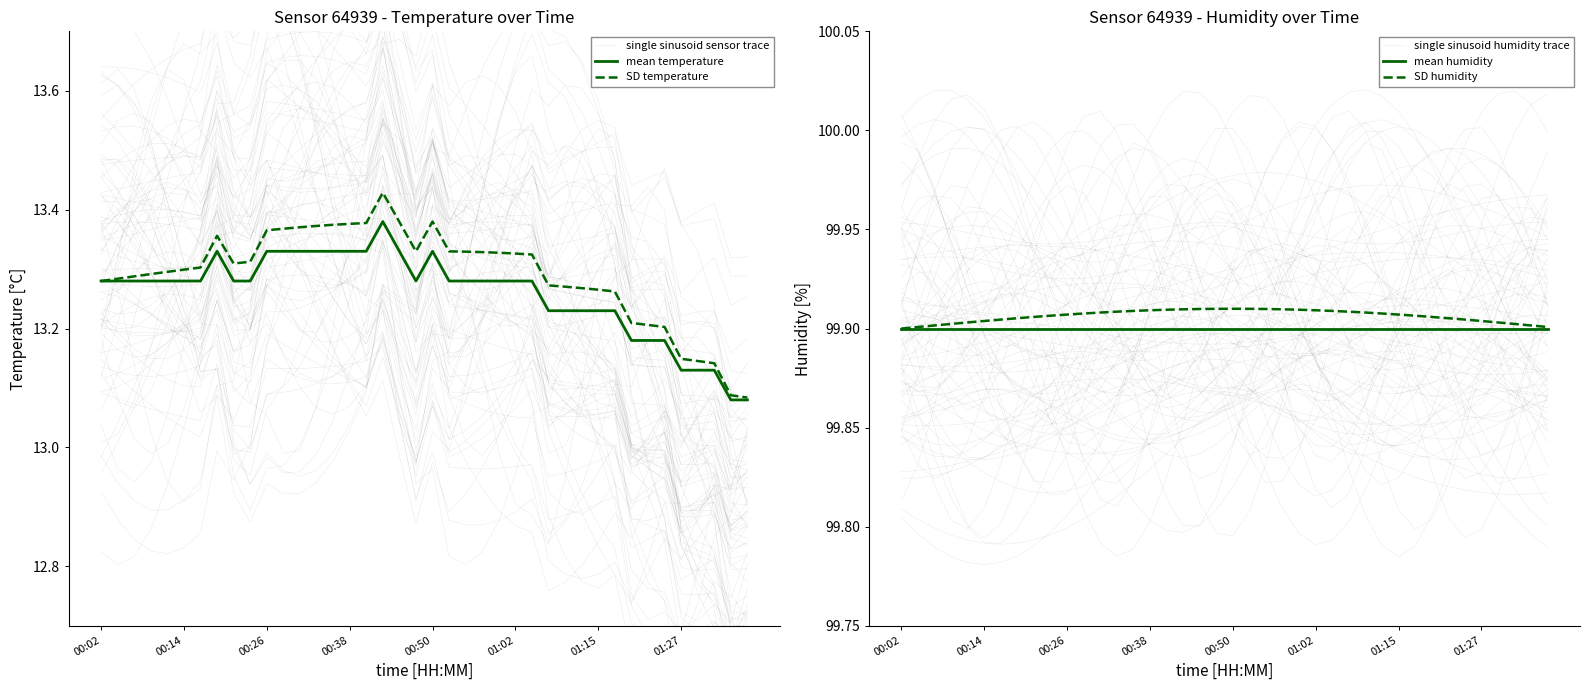

In mean temperature, how many points are lower than both neighbors (excluding endpoints)?

1